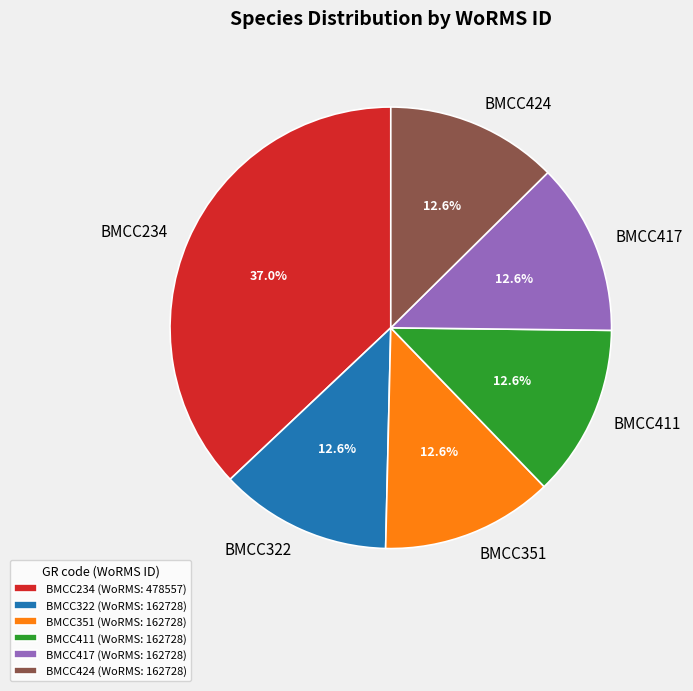

Which has a higher value, BMCC234 or BMCC417?

BMCC234